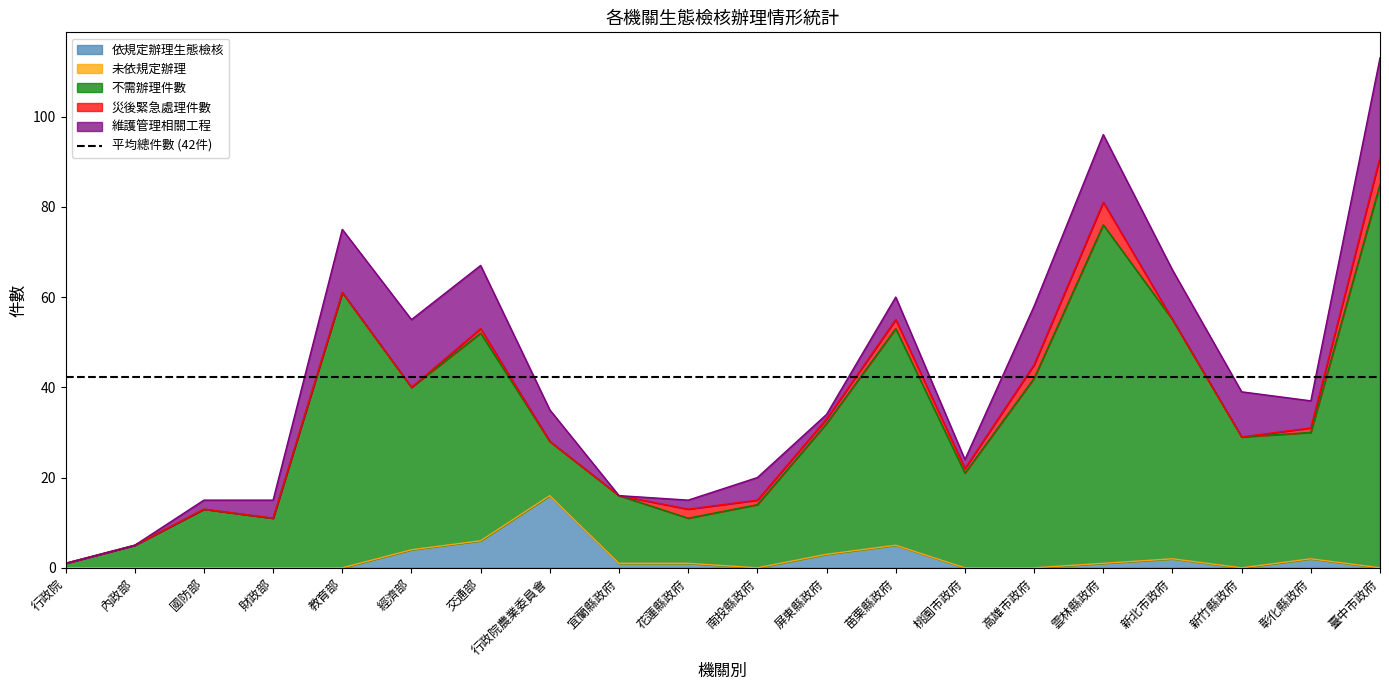

Does the chart display data point markers on the line(s)?

No